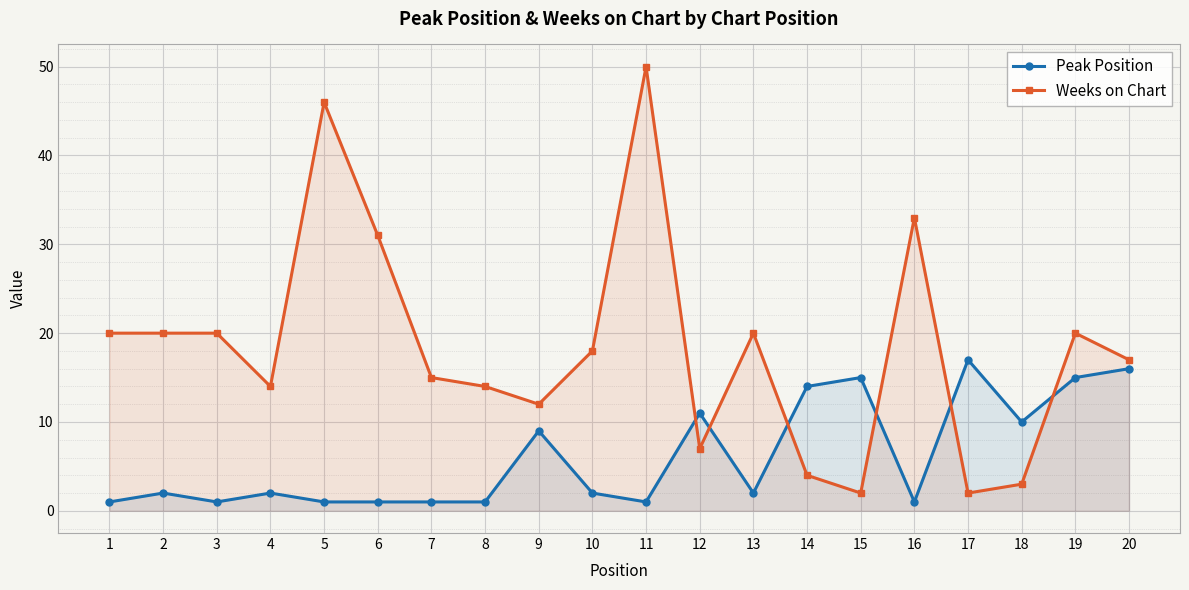

Between which two adjacent categories do Peak Position and Weeks on Chart first intersect?

11 and 12